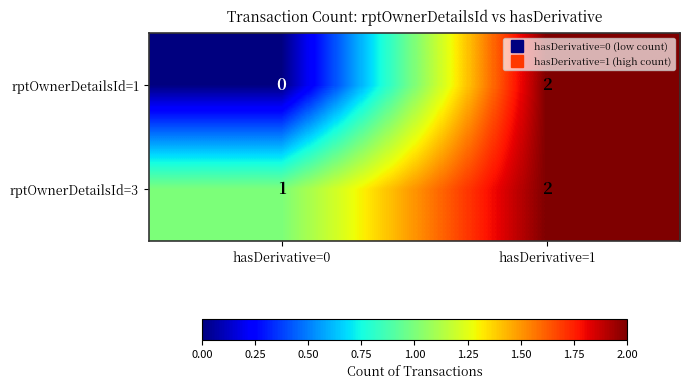

Which series has the largest range (max minus min)?

rptOwnerDetailsId=1